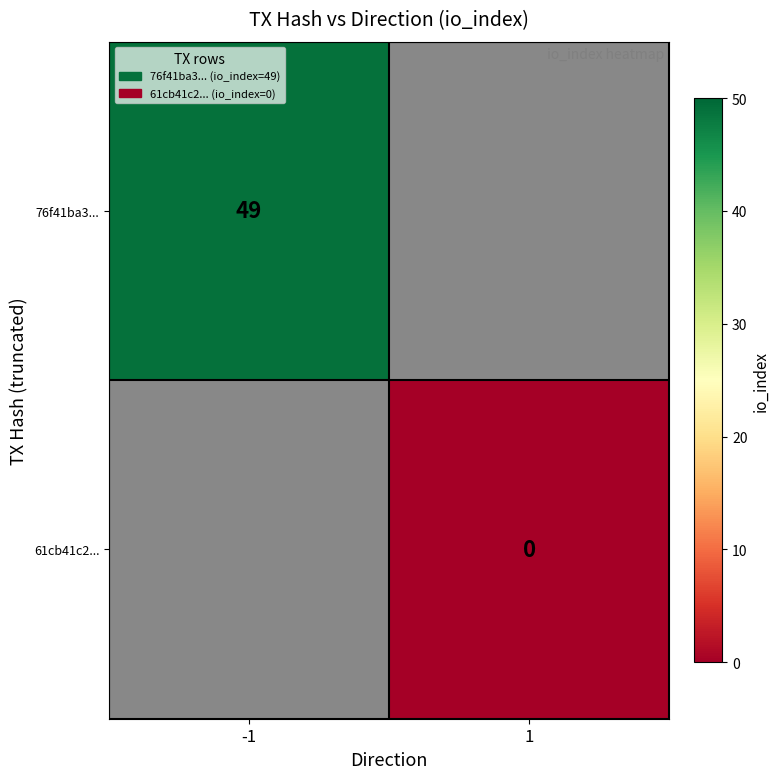

What is the greatest value displayed?

49.0